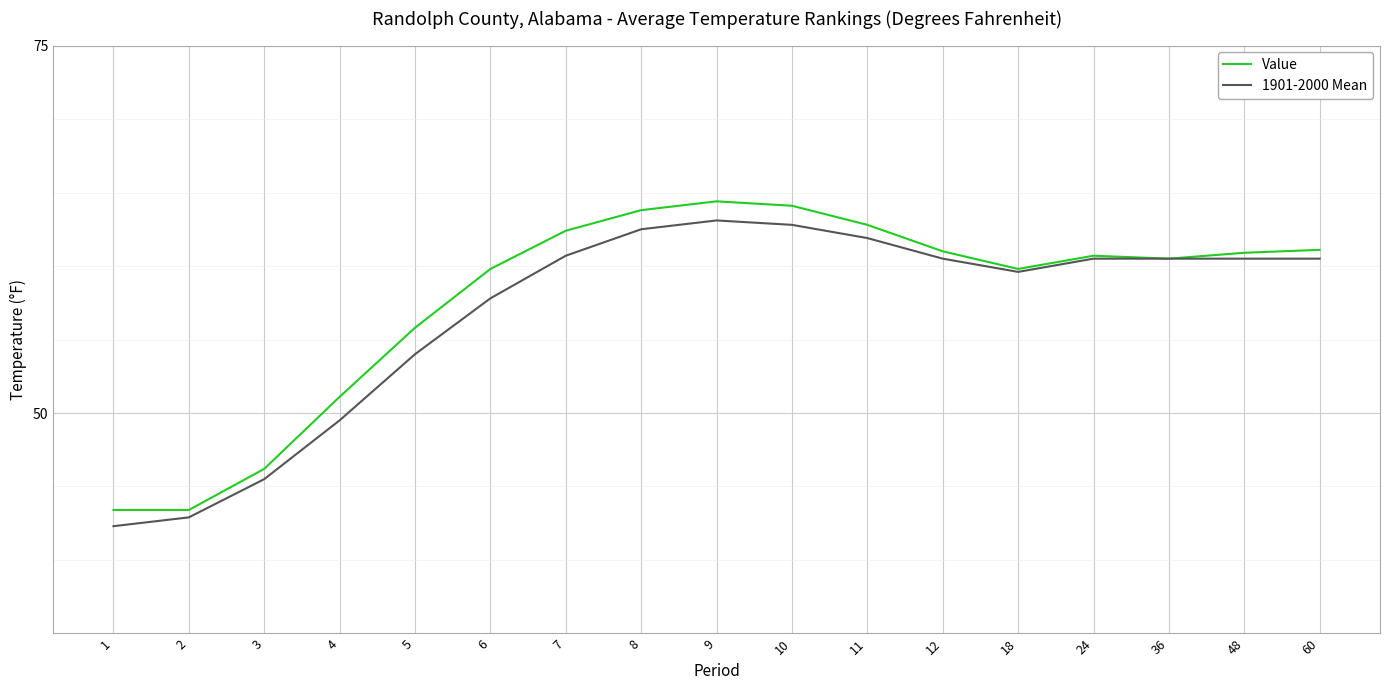

Which series has the largest range (max minus min)?

Value